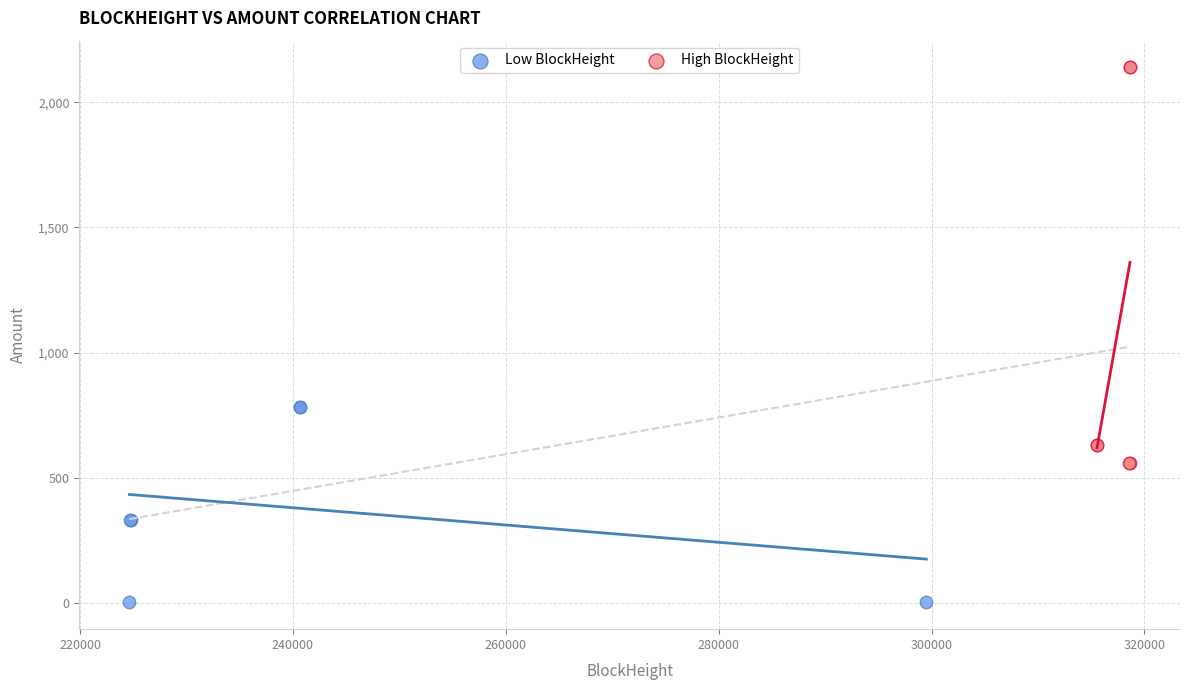

Which series has the largest Y range (max minus min)?

High BlockHeight